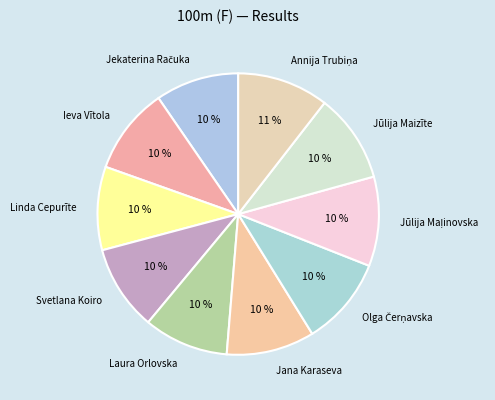

To the nearest percent, what portion does Jūlija Maizīte represent?

10%